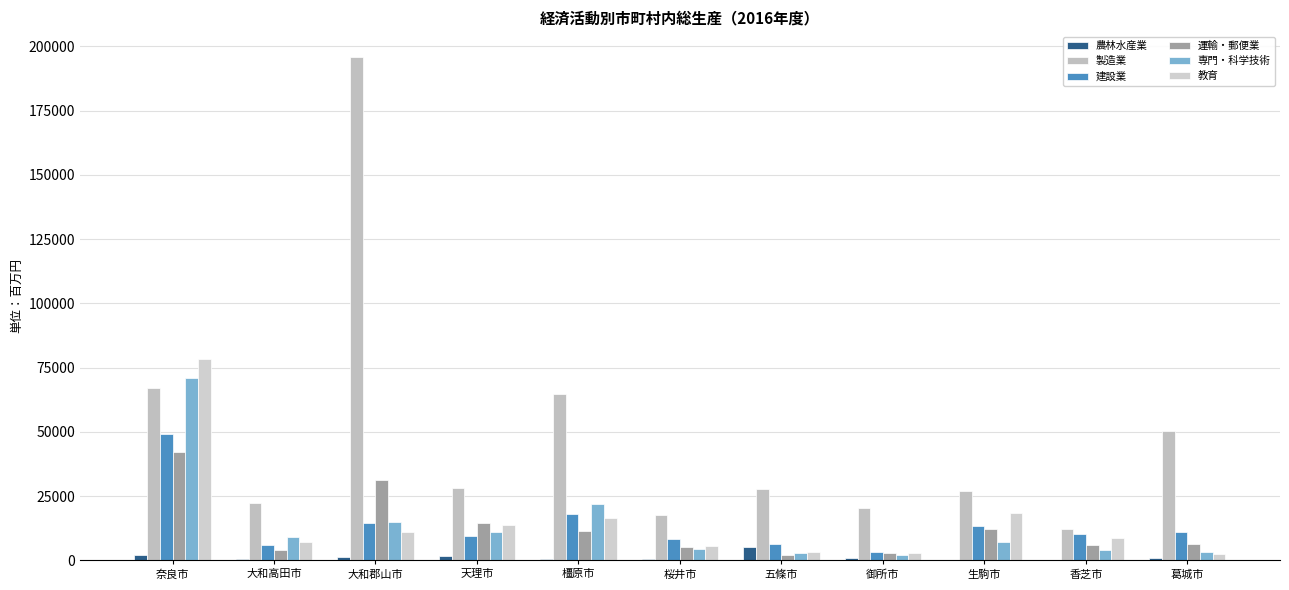

What is the value of the 運輸・郵便業 bar at the 11th from the left?

6419